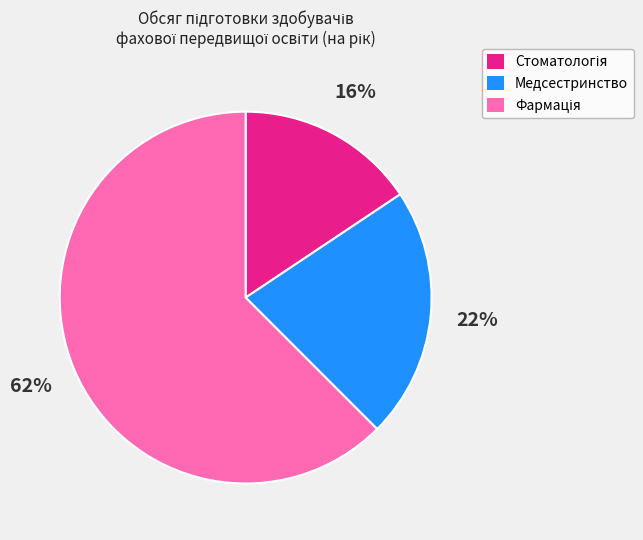

To the nearest percent, what is the average slice percentage?

33%